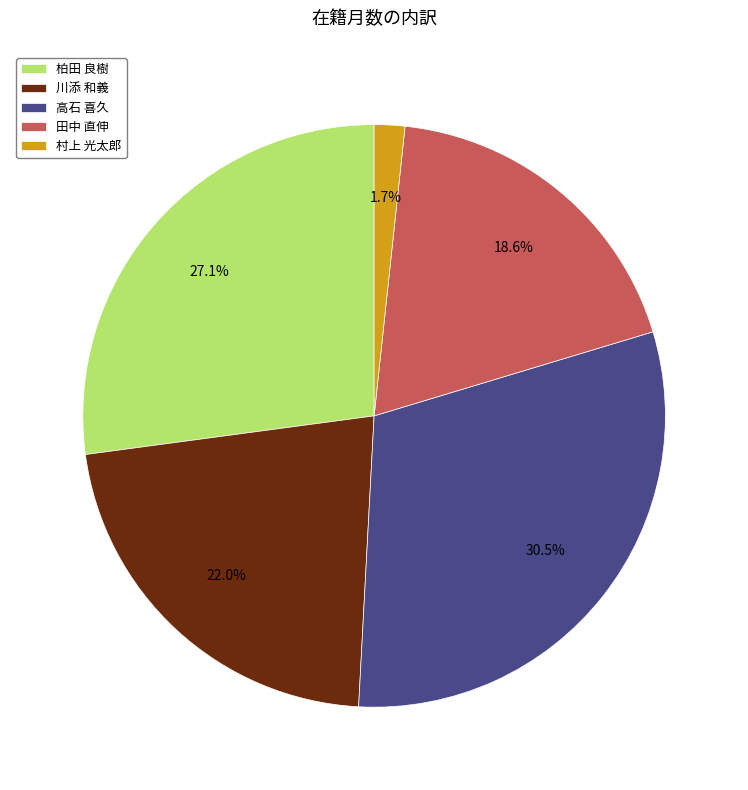

To the nearest percent, what is the average slice percentage?

20%